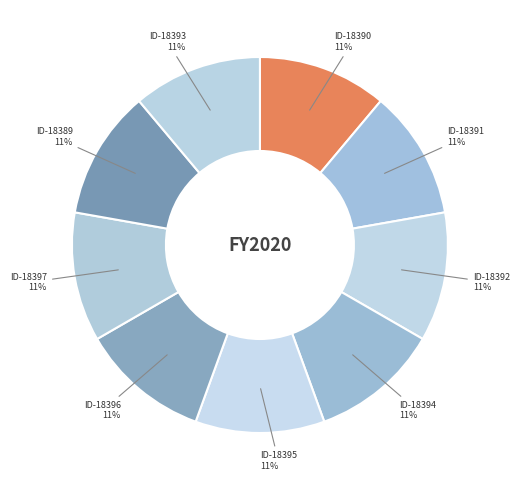

Does any single category account for the majority?

No